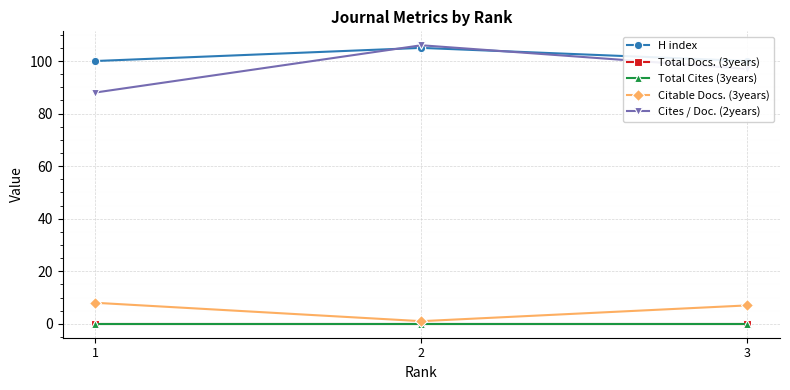

Reading left to right, list all the values displayed in this chart.

H index: 100	105	100
Total Docs. (3years): 0	0	0
Total Cites (3years): 0	0	0
Citable Docs. (3years): 8	1	7
Cites / Doc. (2years): 88	106	97